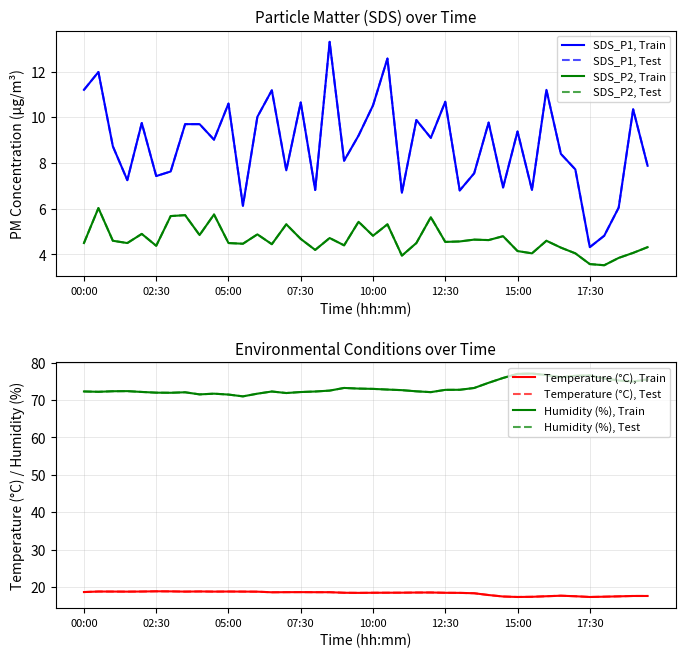

Is it true that BME280_temperature equals 26.0 at 14:30?

False